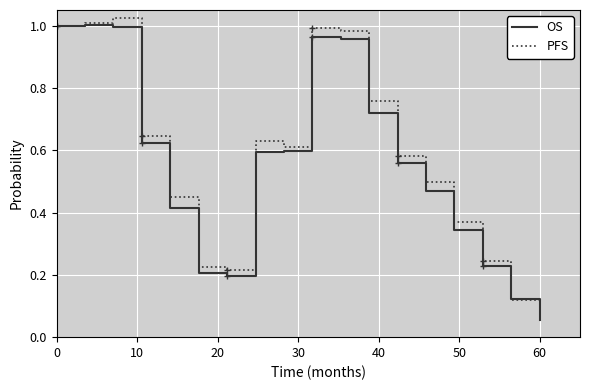

True or false: OS has more than 0 points higher than both neighbors.

True